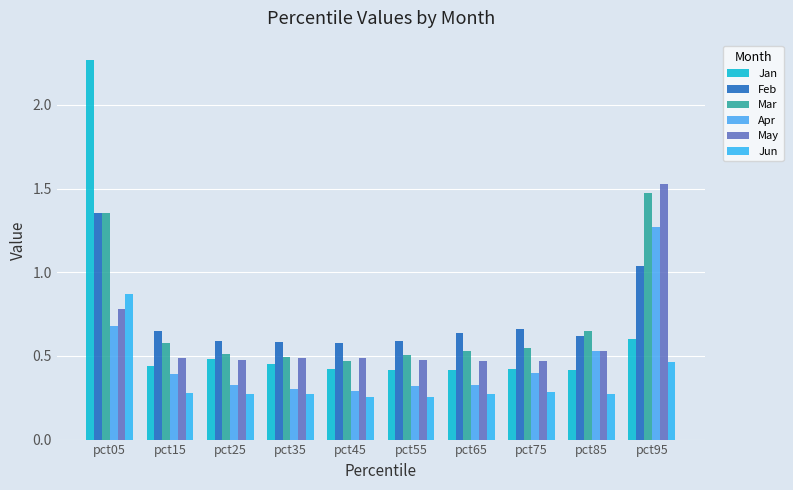

How many series are shown in this chart?

6